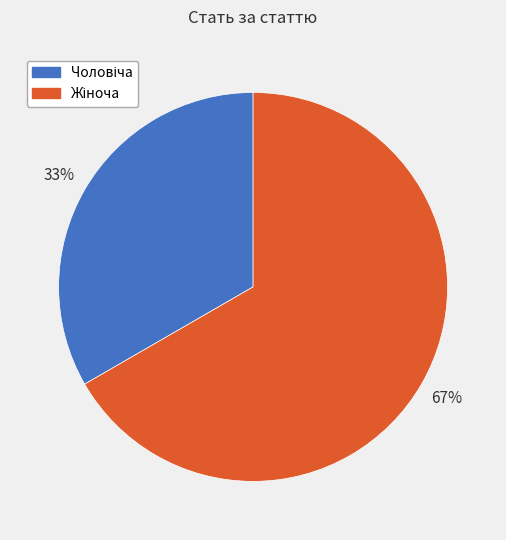

To the nearest percent, what is the average slice percentage?

50%